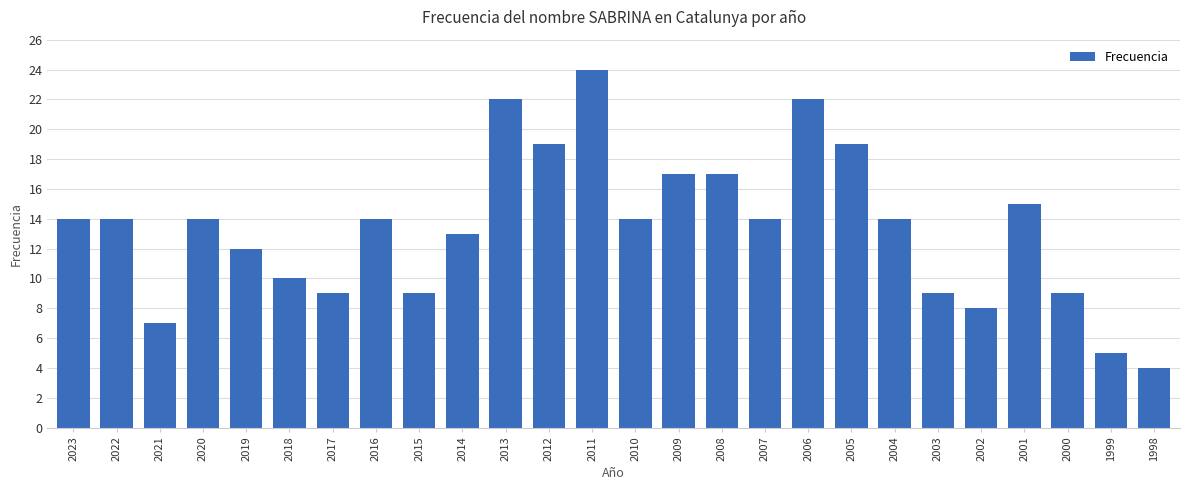

What is the value of the 3rd bar from the left?

7